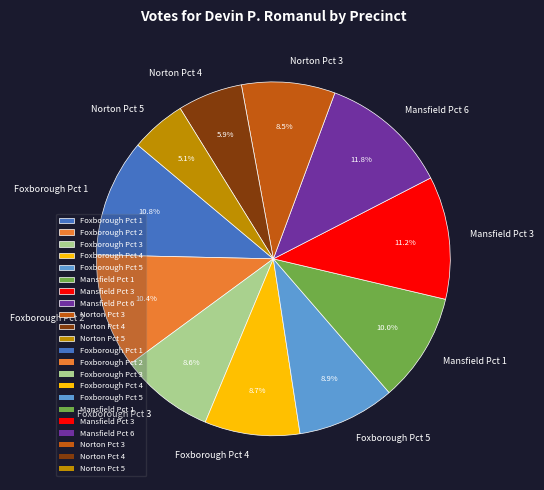

Does Mansfield Pct 3 account for over 50% of the chart?

No